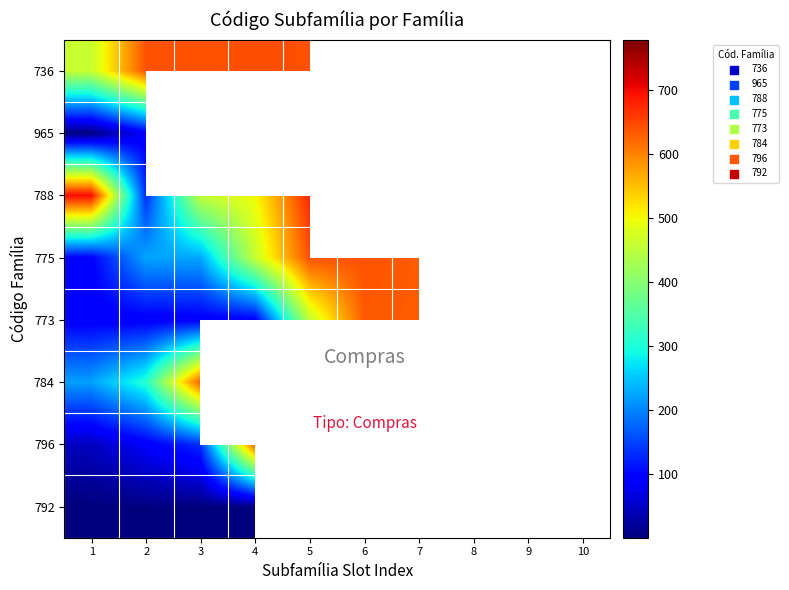

Is the value of 796 at 8 greater than the value of 788 at 10?

No